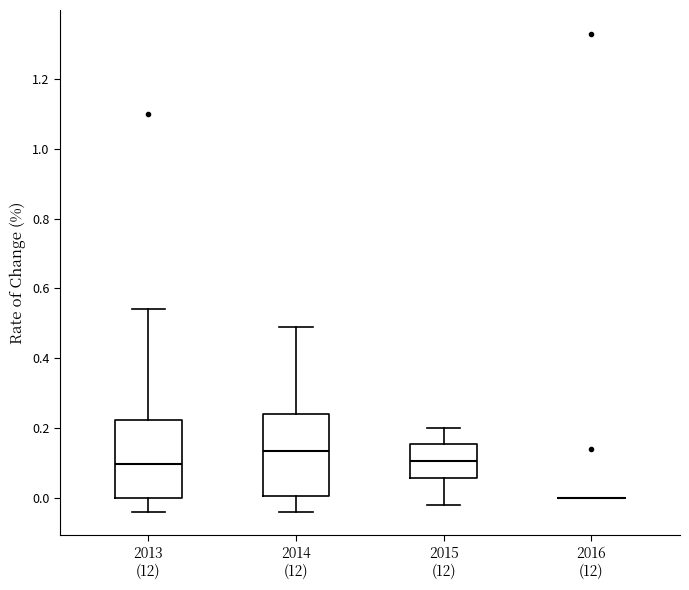

Reading left to right, read every box against the y-axis: the position of its median line, the range the box covers, and the ends of its whiskers. The values are not printed on the chart, so give them approximately, as read against the axis.

2013 (12): median 0.10, box 0.00 to 0.22, whiskers -0.04 to 0.54
2014 (12): median 0.14, box 0.00 to 0.24, whiskers -0.04 to 0.50
2015 (12): median 0.10, box 0.06 to 0.16, whiskers -0.02 to 0.20
2016 (12): box collapsed to a line at 0.00, whiskers 0.00 to 0.00